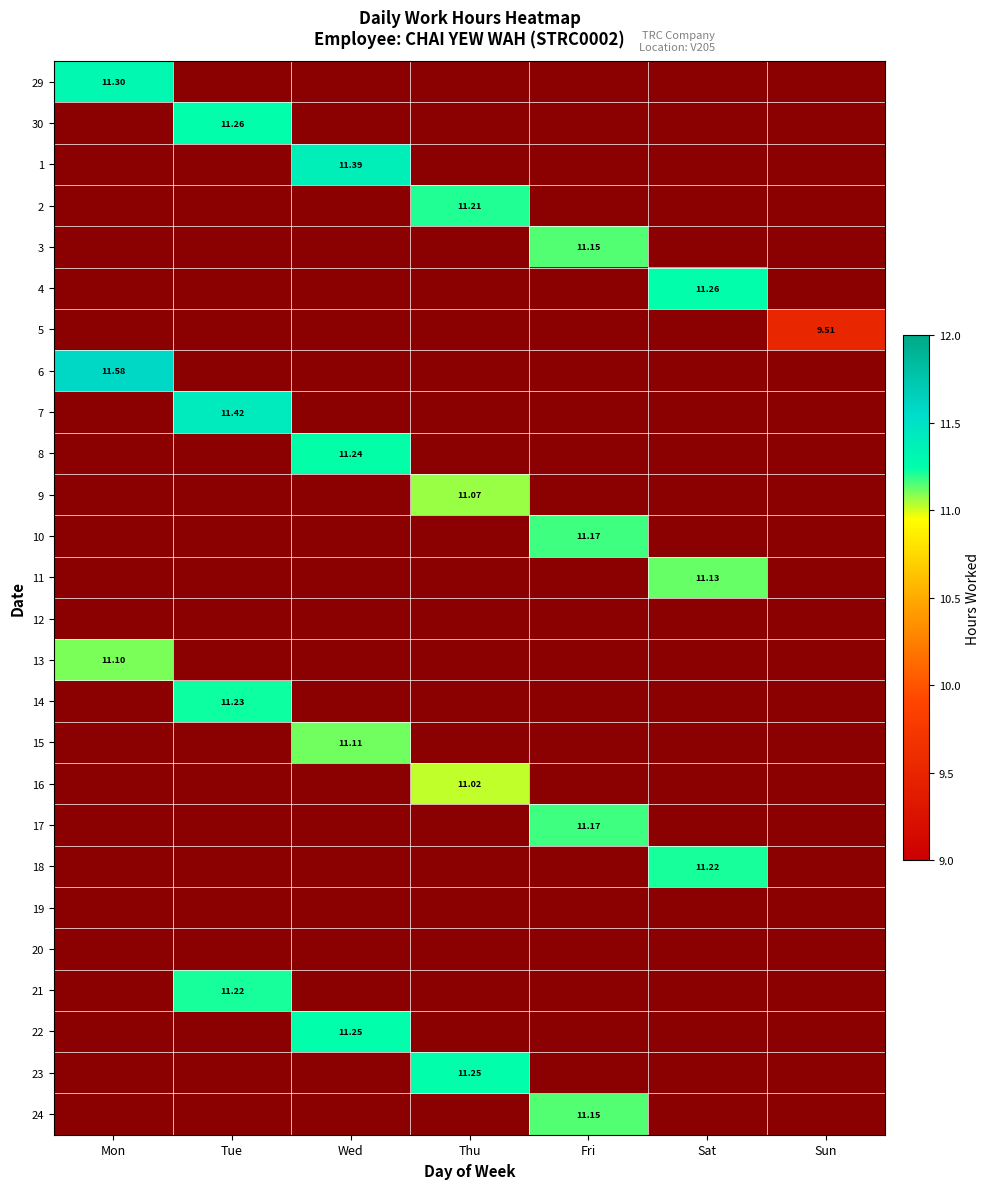

What is the total value across all series at Sun?

9.5